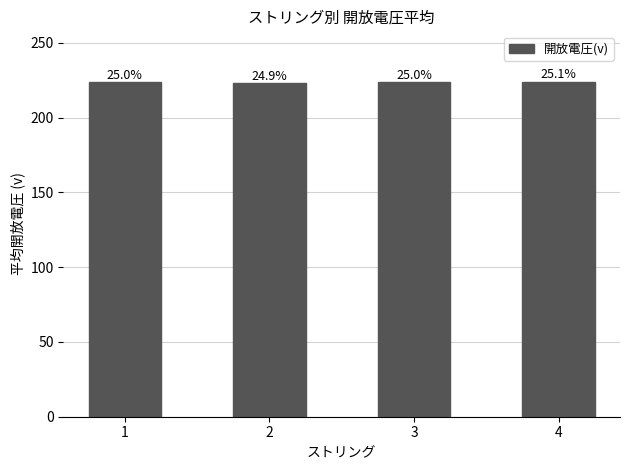

Is it true that the value at 3 is 223.7?

True